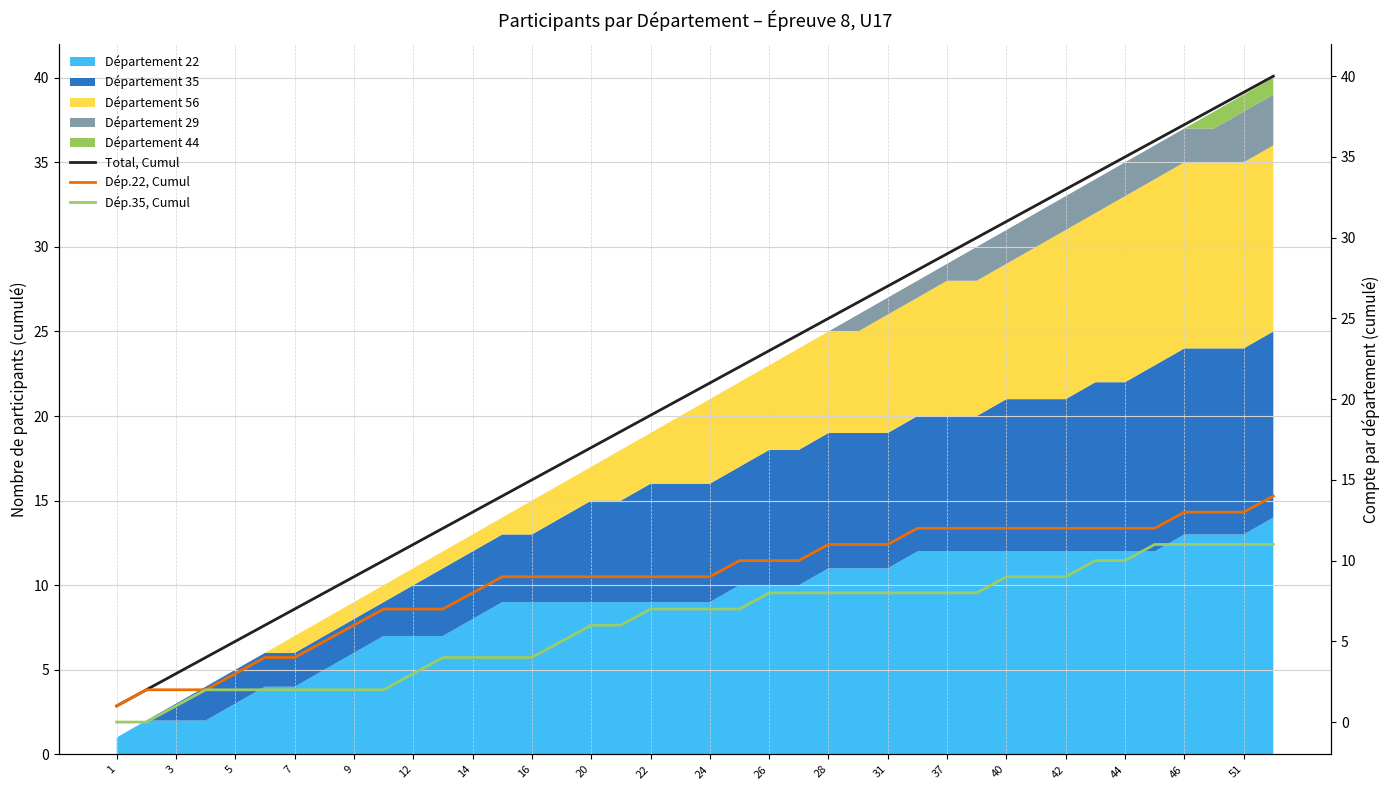

What is the maximum value for Département 22?

14